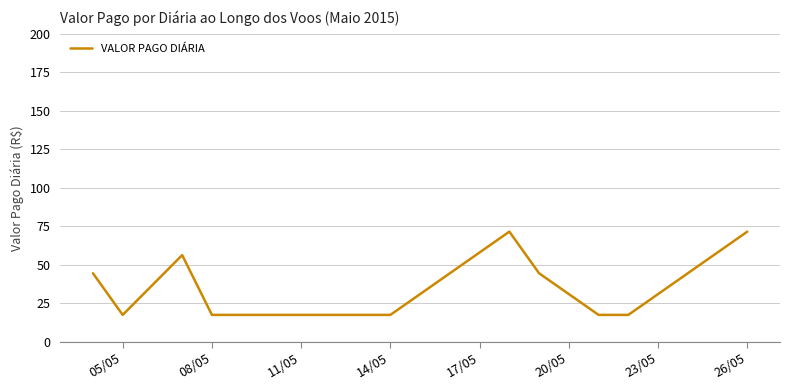

What is the smallest value displayed?

17.5